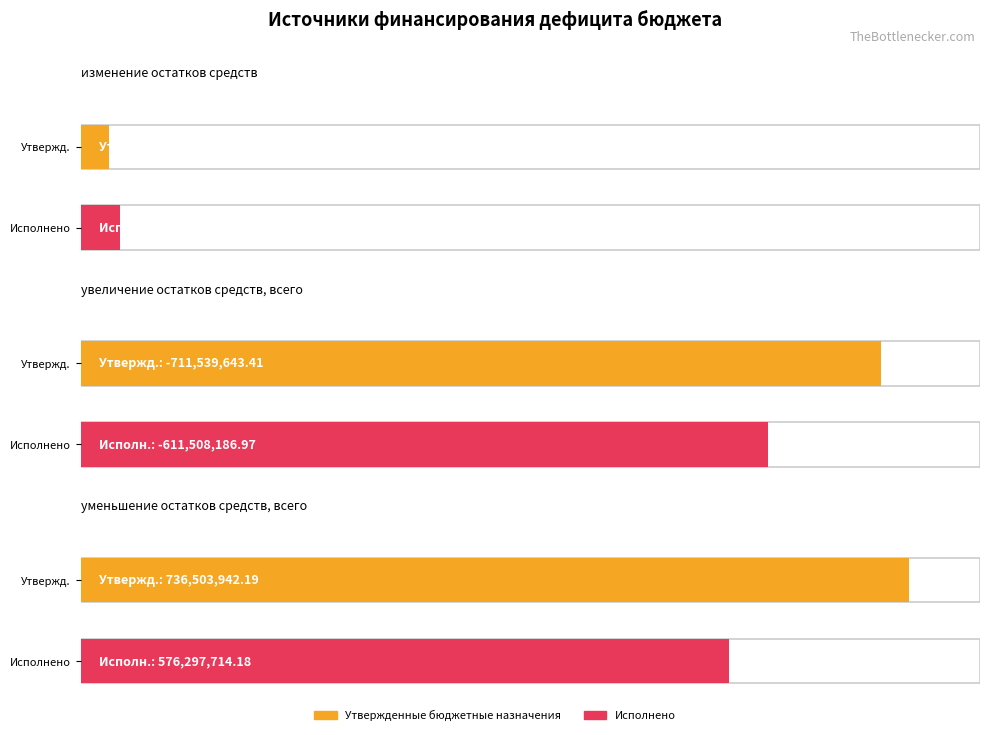

What is the average value of the Утвержденные бюджетные назначения series?

16642865.9